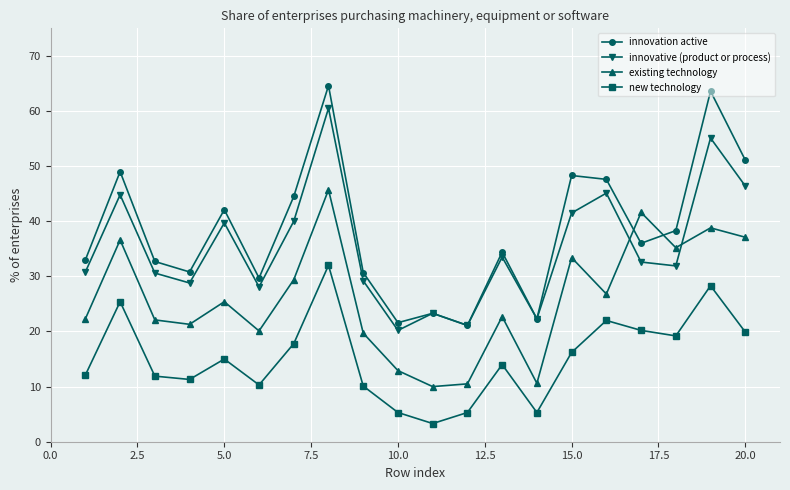

What is the minimum value for existing technology?

10.0